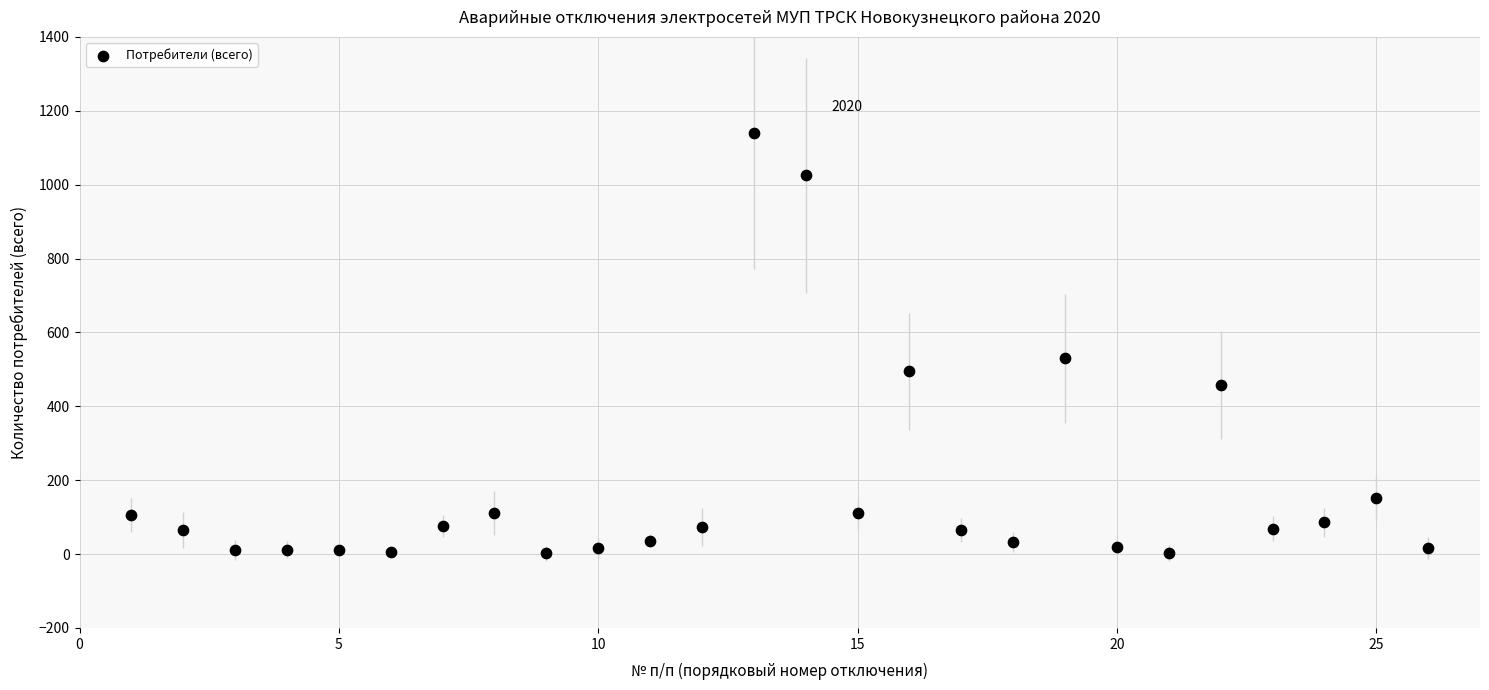

What is the range of X values (max minus min)?

25